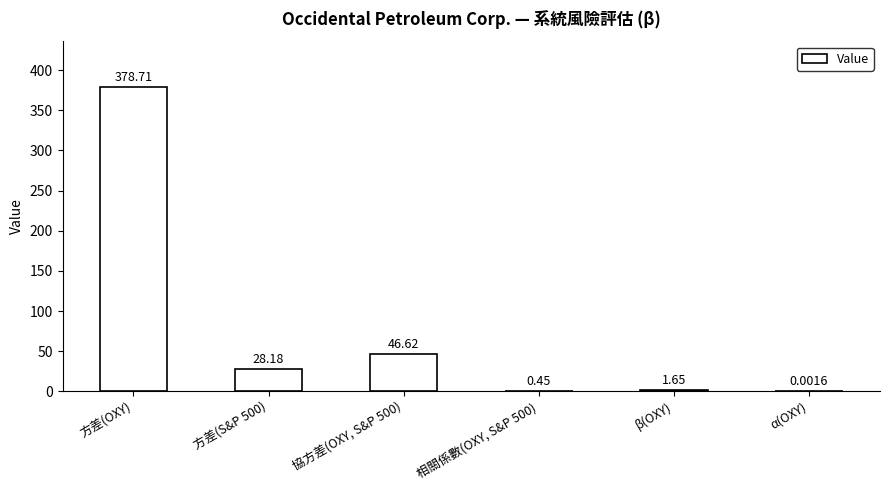

What is the sum of all values?

455.6